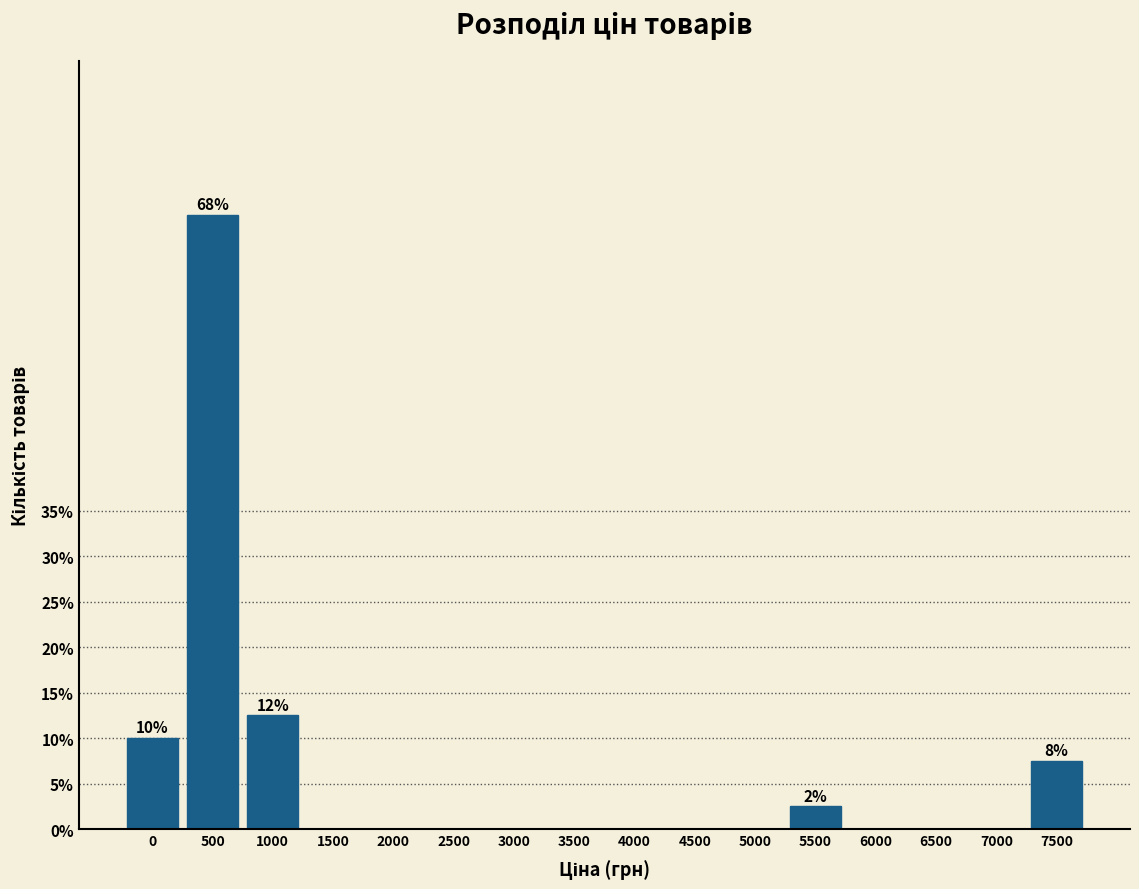

Reading left to right, what are all the values shown in this chart?

0=10.0	500=67.5	1000=12.5	1500=0.0	2000=0.0	2500=0.0	3000=0.0	3500=0.0	4000=0.0	4500=0.0	5000=0.0	5500=2.5	6000=0.0	6500=0.0	7000=0.0	7500=7.5